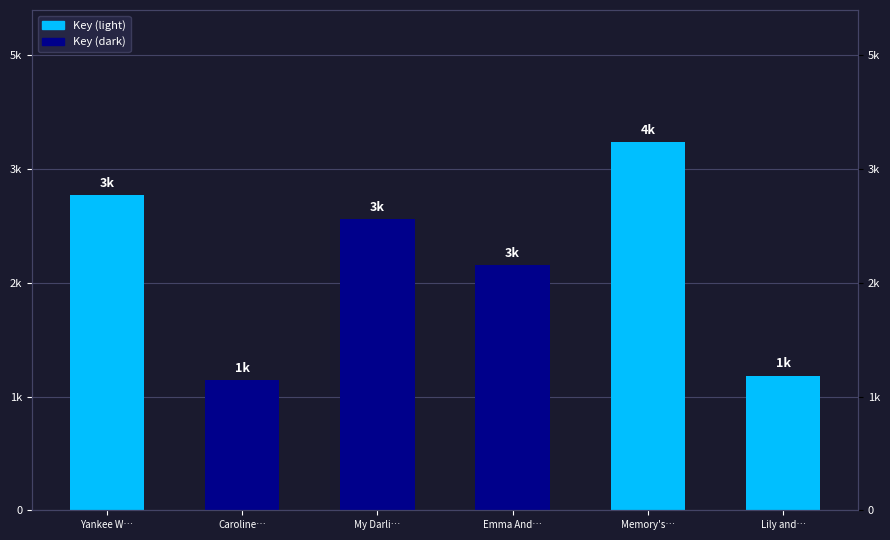

Rank the categories by value from highest to lowest.

Memory's…, Yankee W…, My Darli…, Emma And…, Lily and…, Caroline…